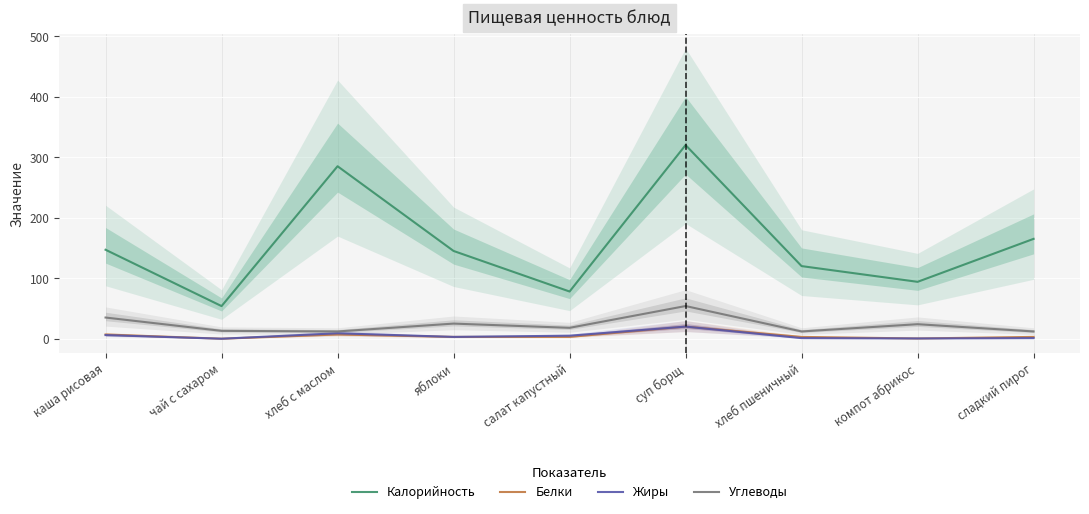

Reading right to left, transcribe all the data shown in this chart.

Калорийность: сладкий пирог=165.0	компот абрикос=94.0	хлеб пшеничный=120.0	суп борщ=320.0	салат капустный=78.0	яблоки=145.0	хлеб с маслом=285.0	чай с сахаром=53.9	каша рисовая=147.0
Белки: сладкий пирог=3.0	компот абрикос=0.4	хлеб пшеничный=3.0	суп борщ=20.0	салат капустный=3.0	яблоки=3.0	хлеб с маслом=7.0	чай с сахаром=0.0	каша рисовая=7.0
Жиры: сладкий пирог=1.0	компот абрикос=0.4	хлеб пшеничный=1.0	суп борщ=20.0	салат капустный=5.0	яблоки=3.0	хлеб с маслом=9.0	чай с сахаром=0.0	каша рисовая=6.0
Углеводы: сладкий пирог=12.0	компот абрикос=24.0	хлеб пшеничный=12.0	суп борщ=54.0	салат капустный=18.0	яблоки=25.0	хлеб с маслом=12.0	чай с сахаром=13.0	каша рисовая=35.0